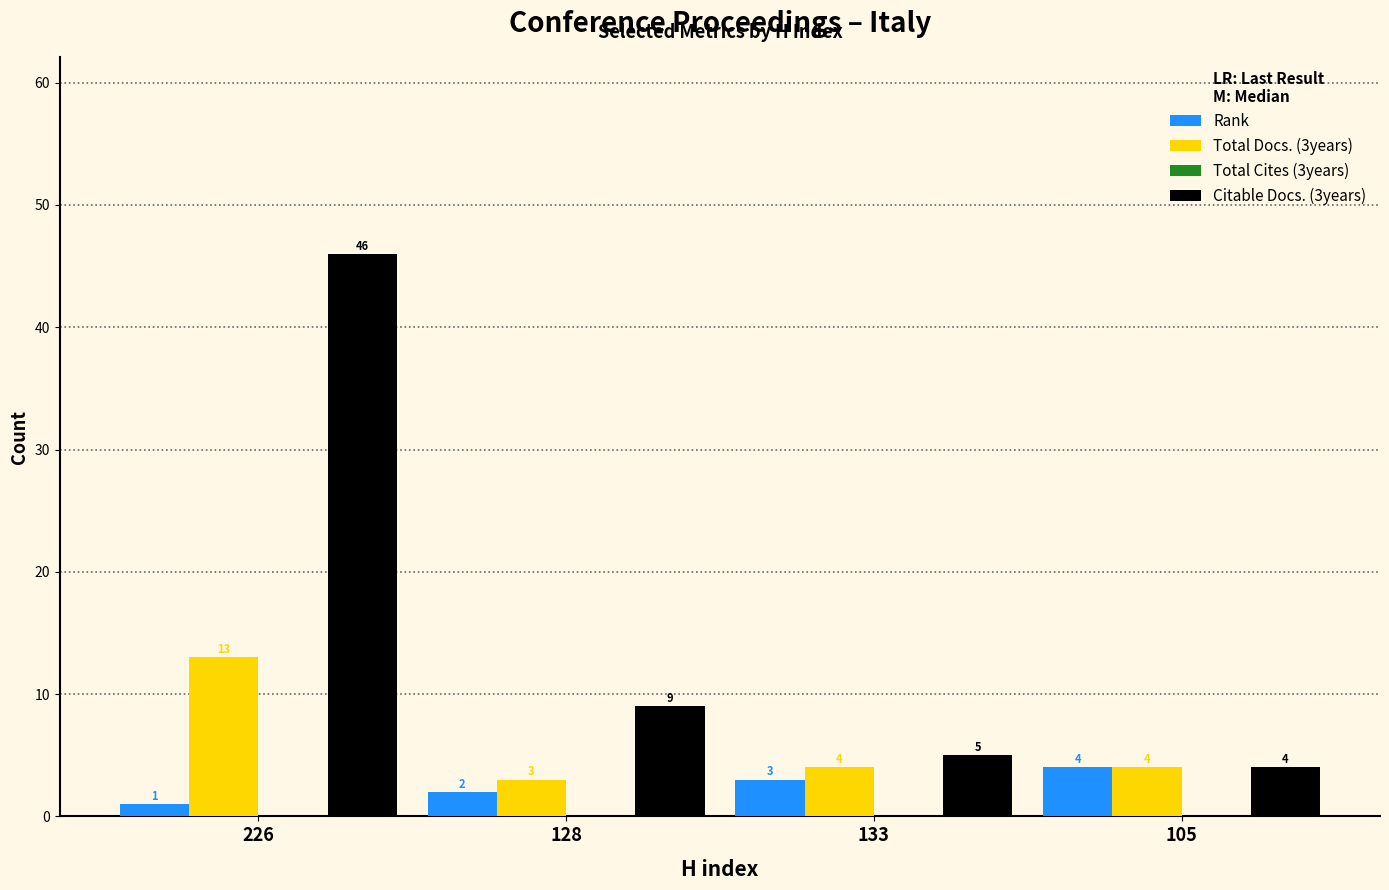

What is the sum of all Citable Docs. (3years) values?

64